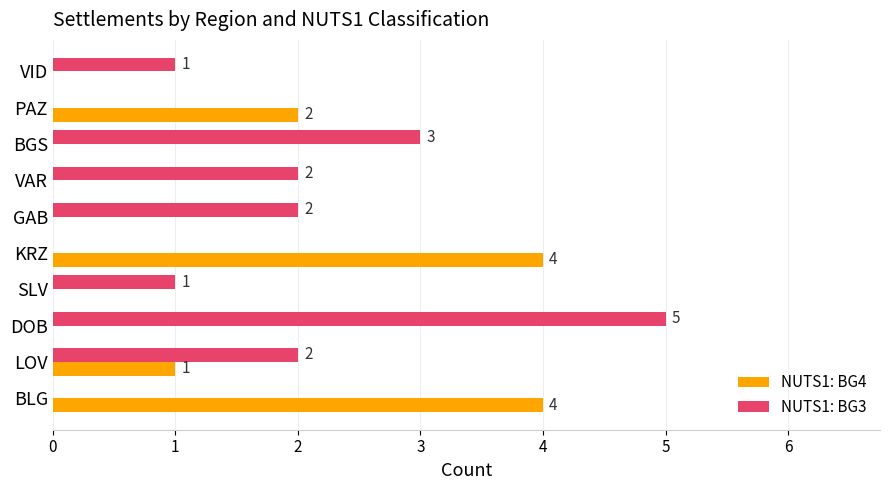

At which label is NUTS1: BG4 closest to 2?

PAZ